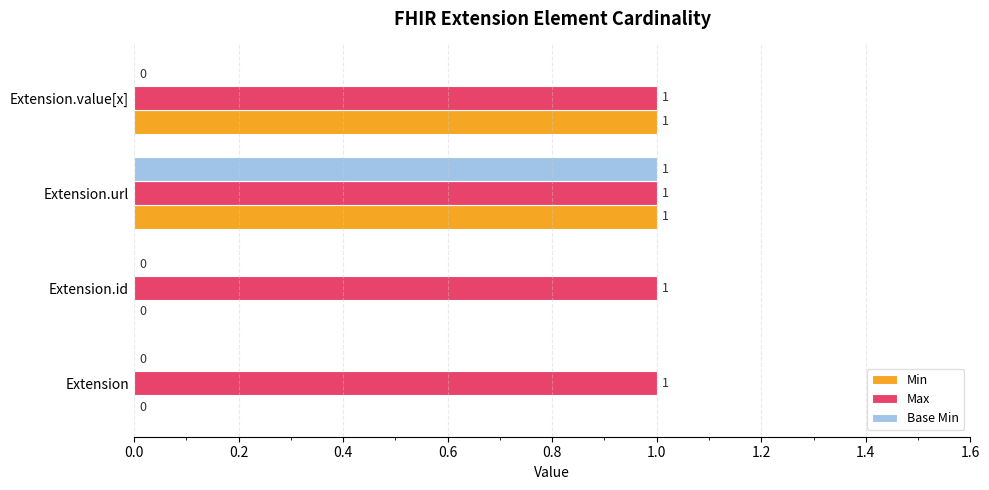

Which series has the largest total across all categories?

Max